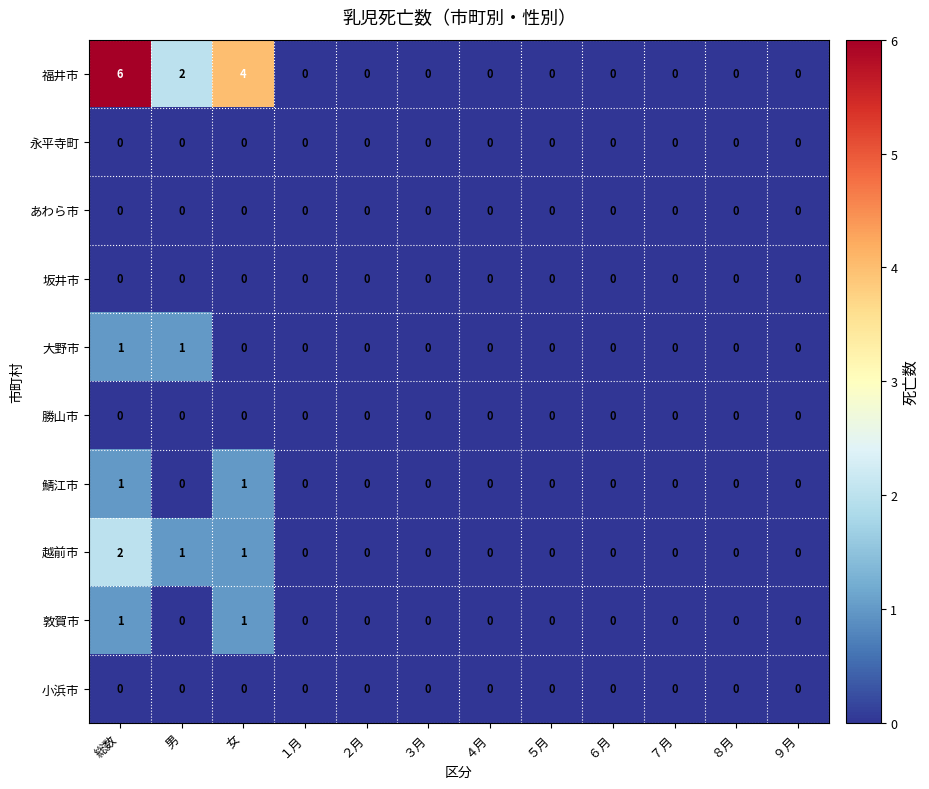

What is the maximum value shown in the chart?

6